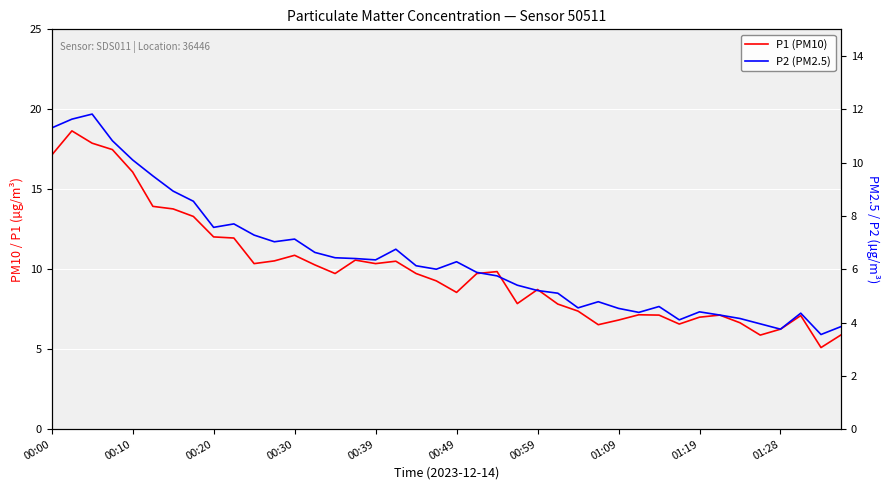

The value of P1 (PM10) at 38 is 2.5. True or false?

False